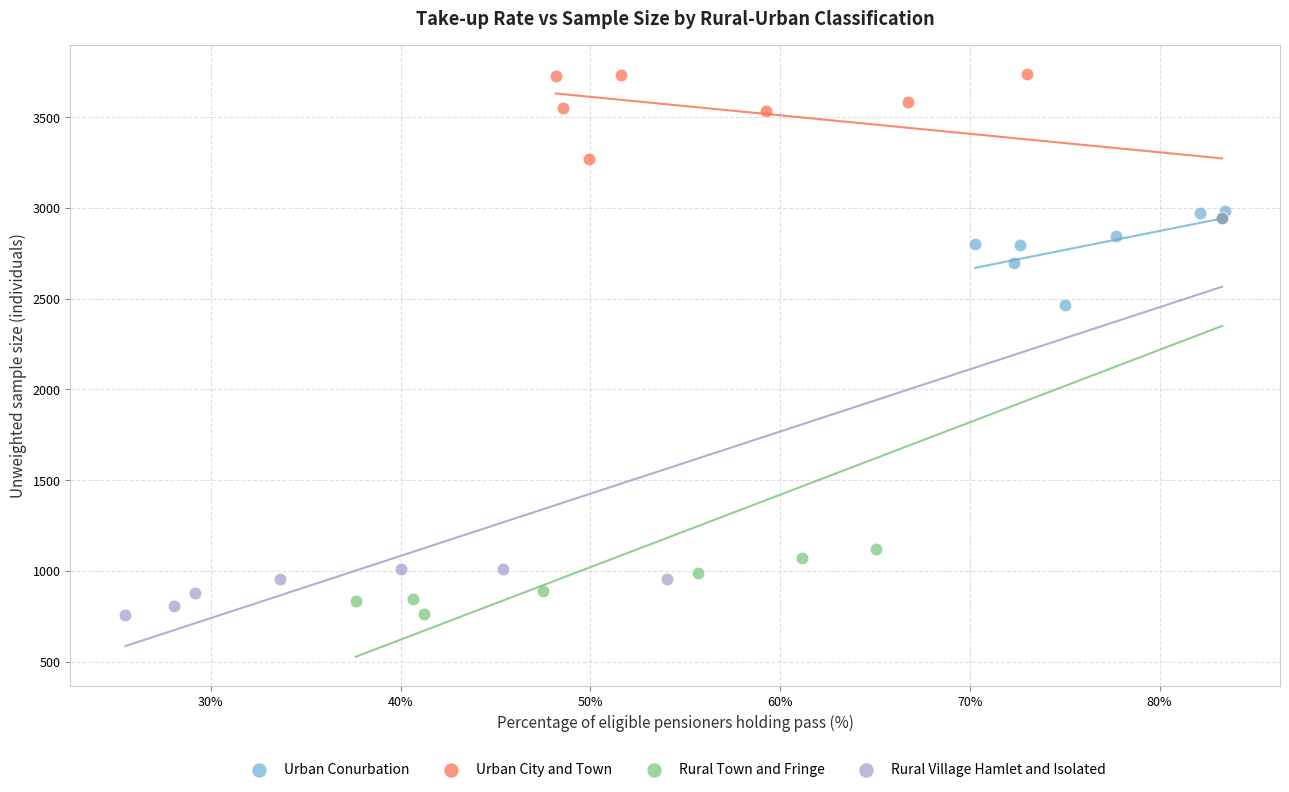

What are all the series names shown in the legend?

Urban Conurbation, Urban City and Town, Rural Town and Fringe, Rural Village Hamlet and Isolated